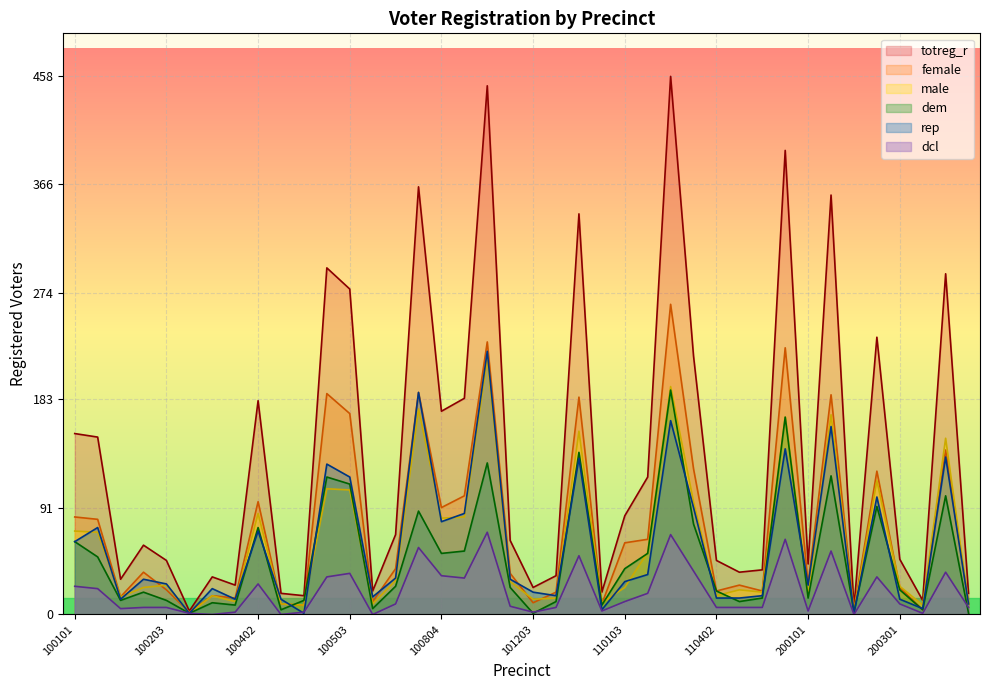

Which series has the largest total across all categories?

totreg_r